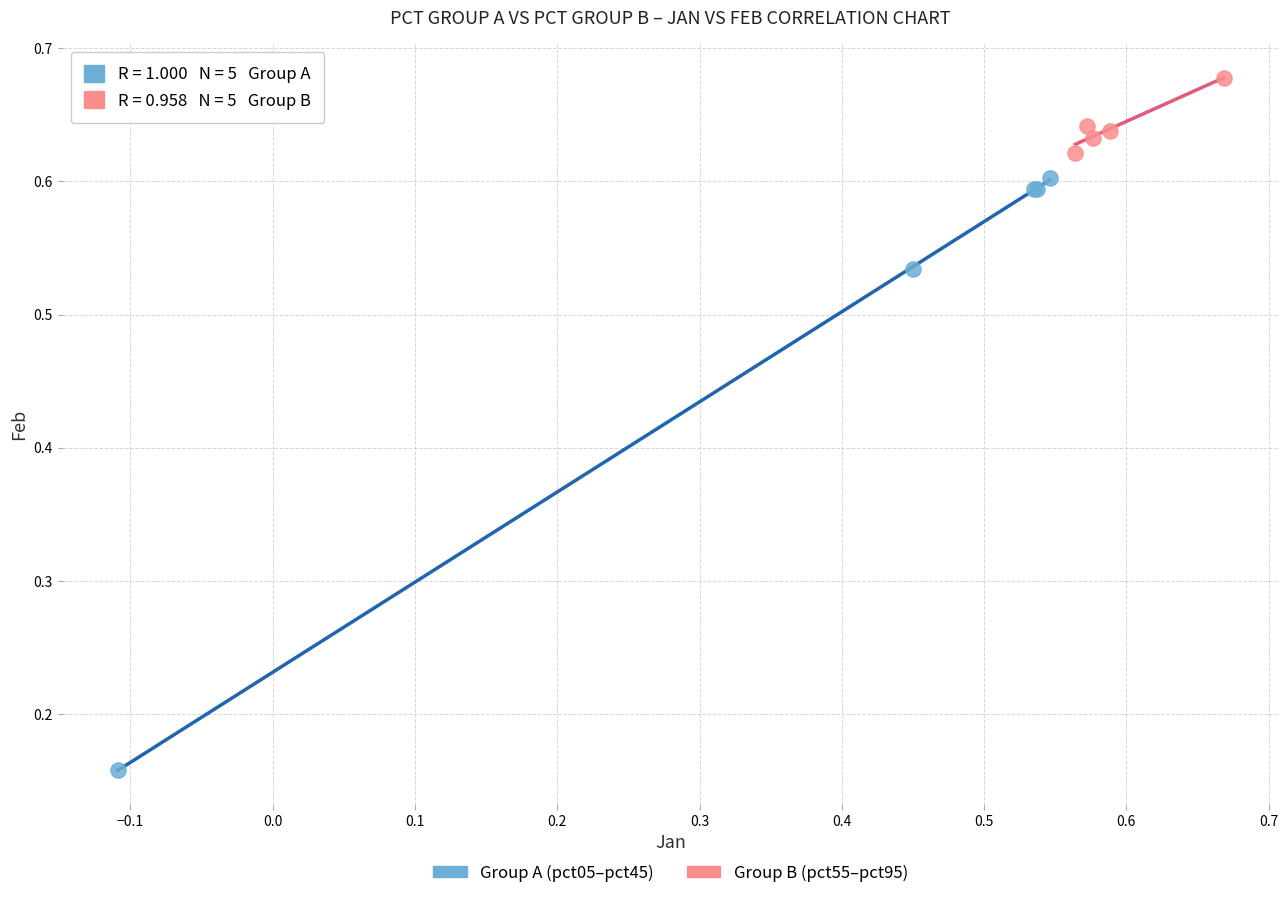

Which series has the widest spread of Y values?

Group A (pct05–pct45)